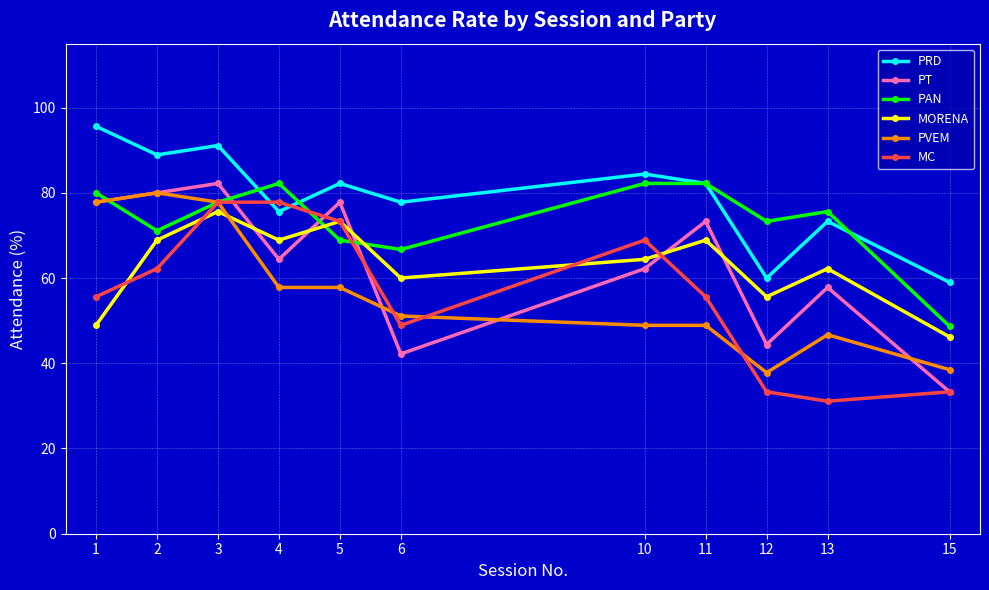

Reading right to left, extract all data points from this chart.

PRD: 59.0	73.3	60.0	82.2	84.4	77.8	82.2	75.6	91.1	88.9	95.6
PT: 33.3	57.8	44.4	73.3	62.2	42.2	77.8	64.4	82.2	80.0	77.8
PAN: 48.7	75.6	73.3	82.2	82.2	66.7	68.9	82.2	77.8	71.1	80.0
MORENA: 46.2	62.2	55.6	68.9	64.4	60.0	73.3	68.9	75.6	68.9	48.9
PVEM: 38.5	46.7	37.8	48.9	48.9	51.1	57.8	57.8	77.8	80.0	77.8
MC: 33.3	31.1	33.3	55.6	68.9	48.9	73.3	77.8	77.8	62.2	55.6